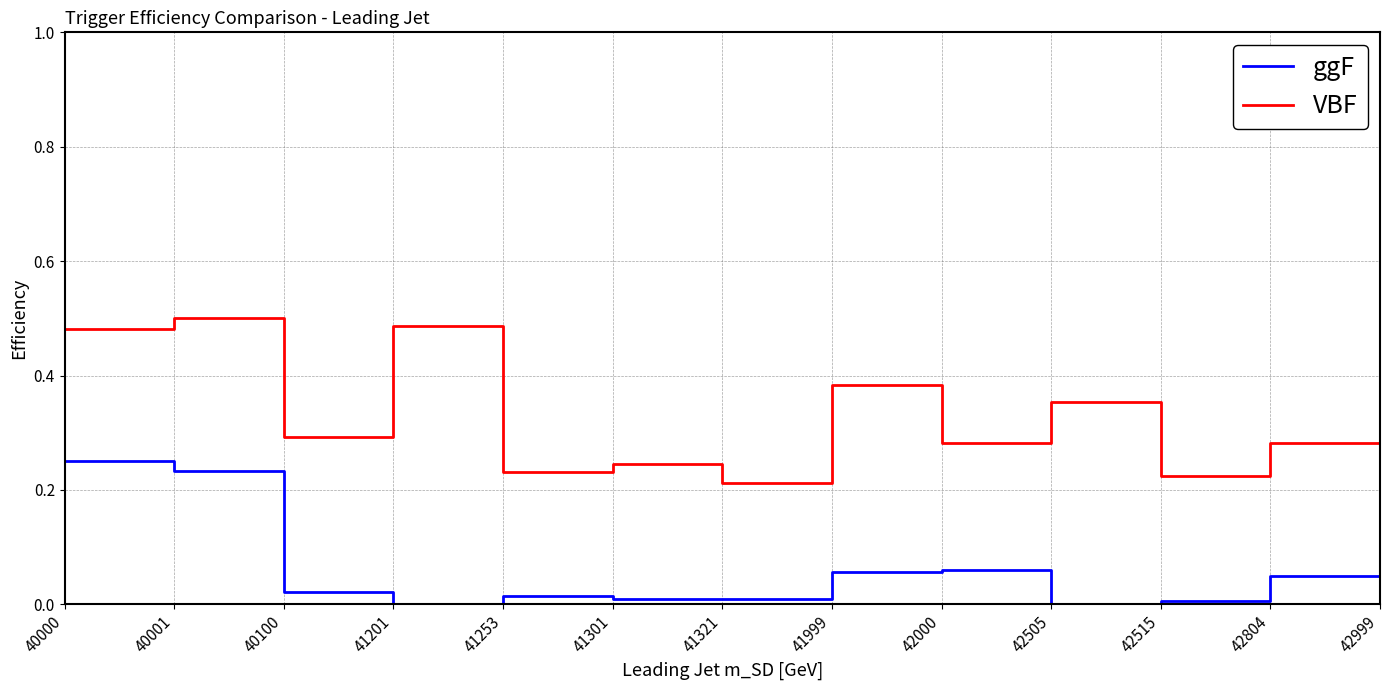

Between 40000 and 42804, which series saw the biggest shift?

ggF